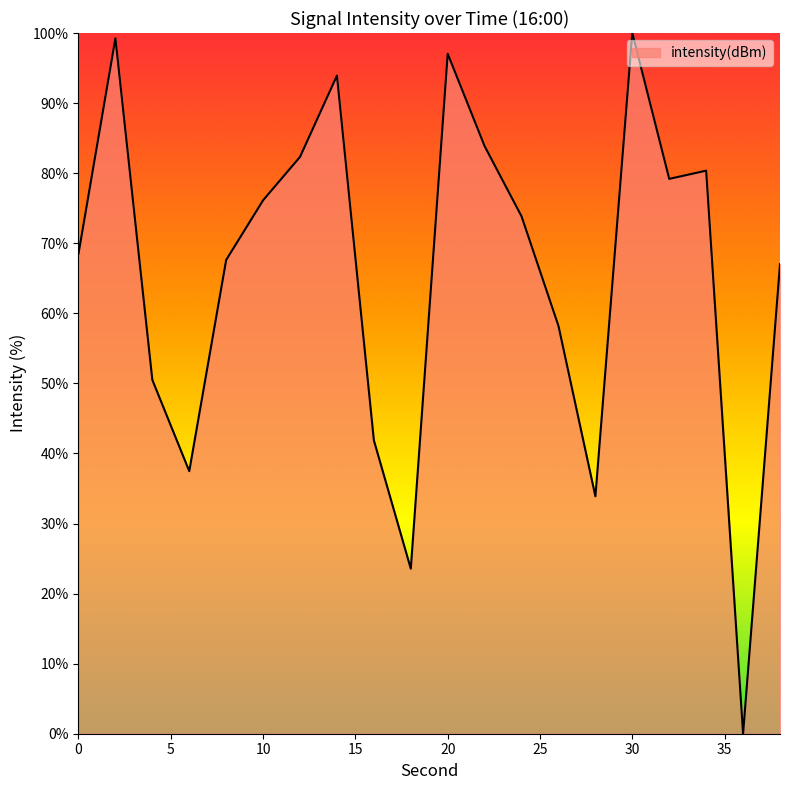

What is the maximum value shown in the chart?

100.0